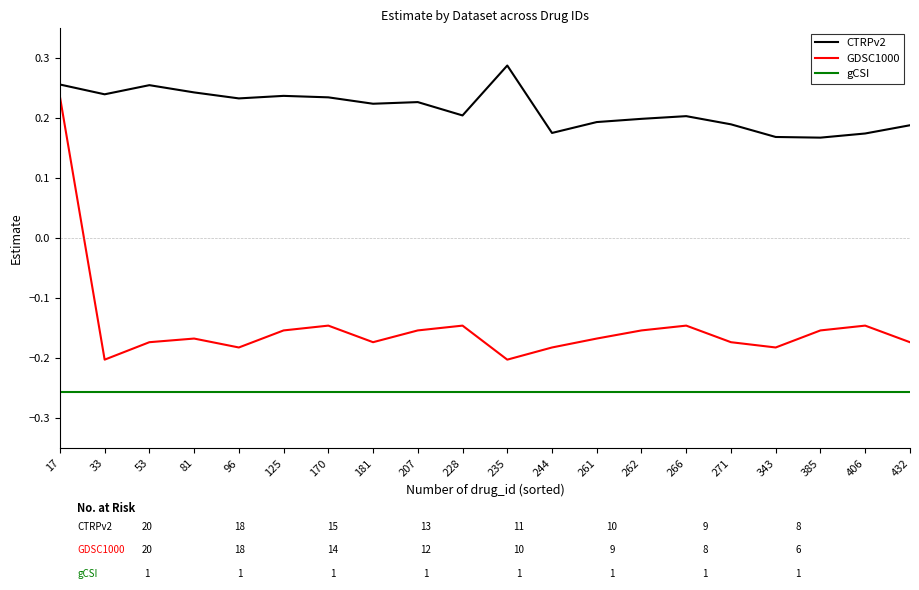

True or false: GDSC1000 and gCSI cross at least once.

False